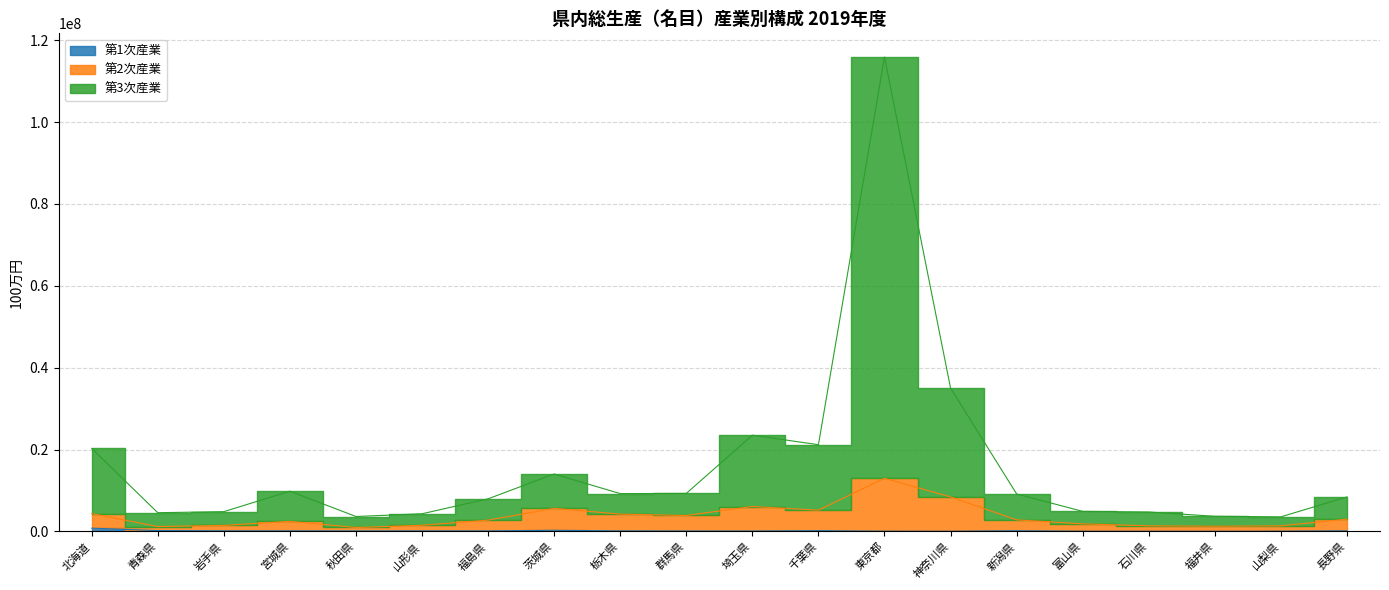

Count the number of categories in the chart.

20